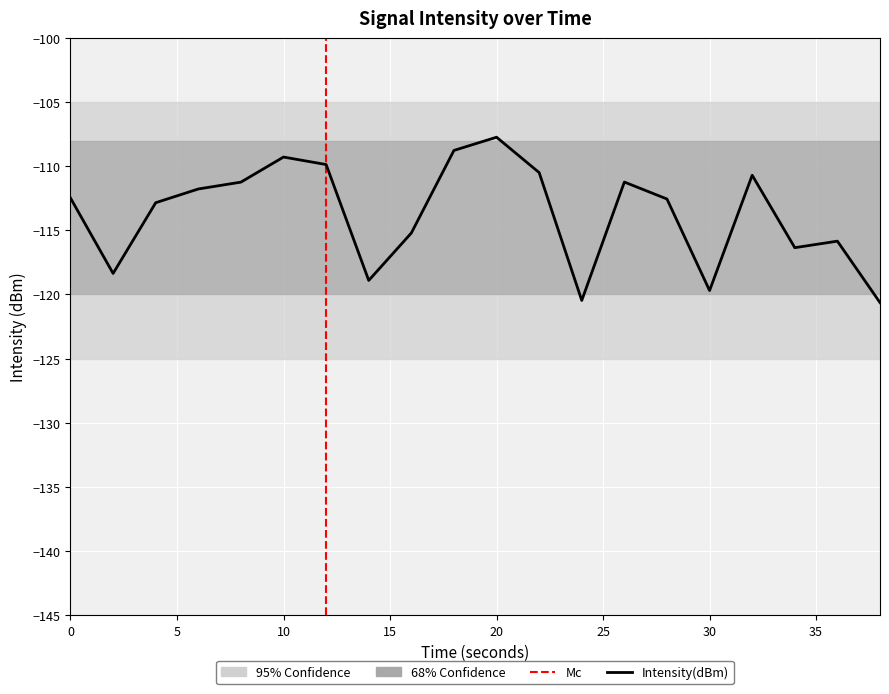

Rank the categories by value from lowest to highest.

38, 24, 30, 14, 2, 34, 36, 16, 4, 28, 0, 6, 8, 26, 32, 22, 12, 10, 18, 20